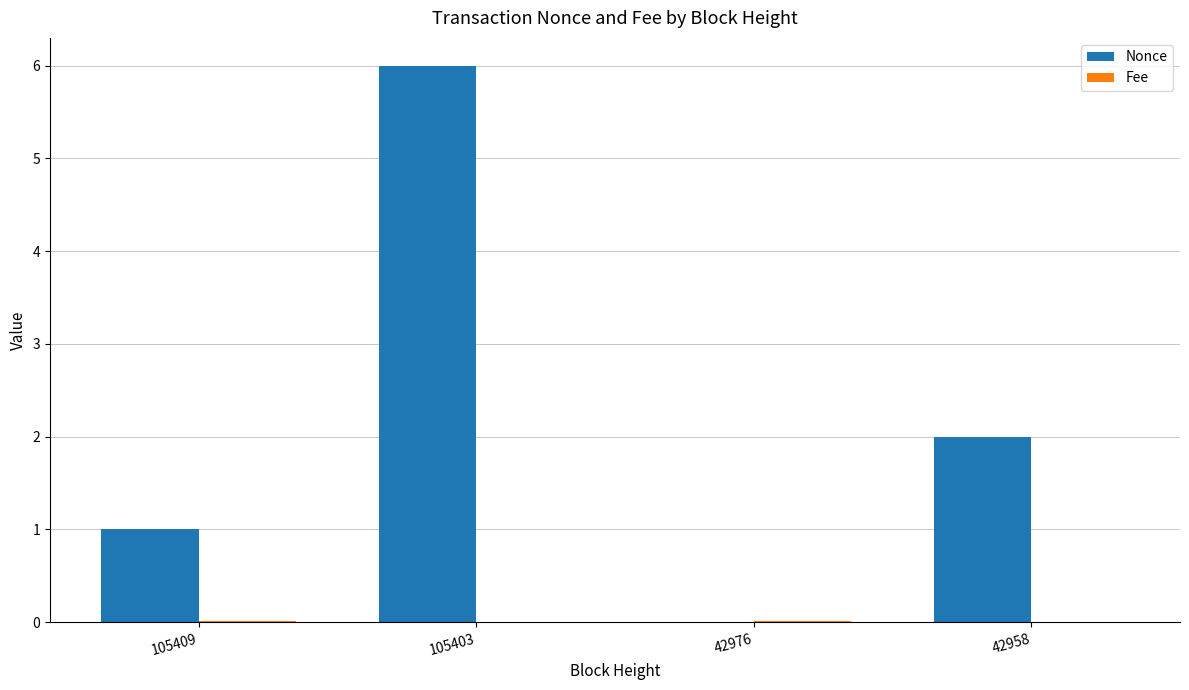

What is the sum of all Nonce values?

9.0